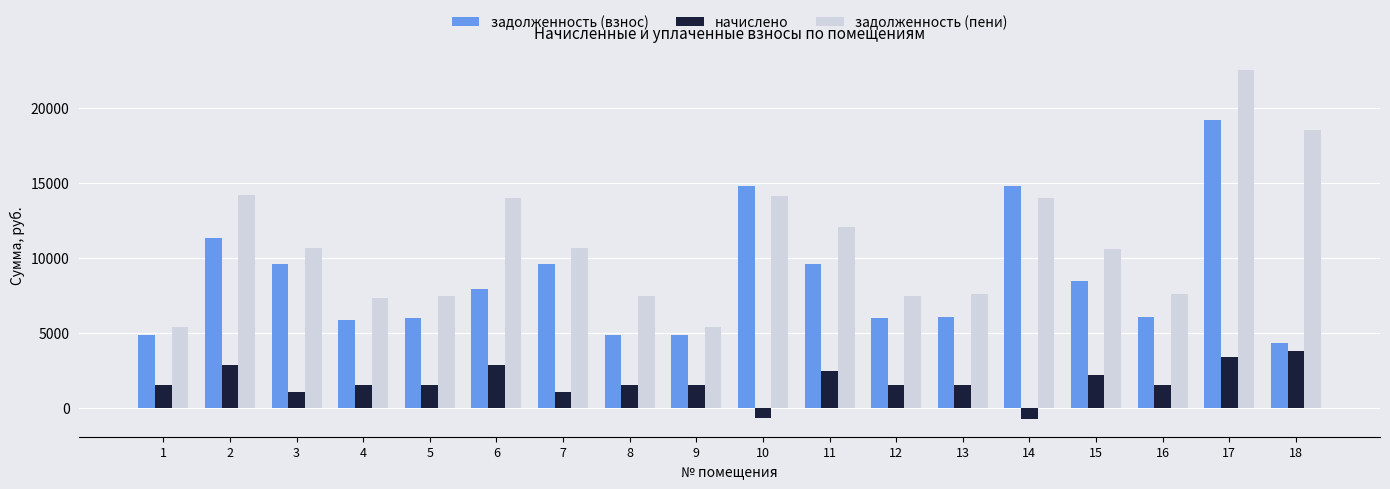

At how many categories does at least one series exceed 20557?

1